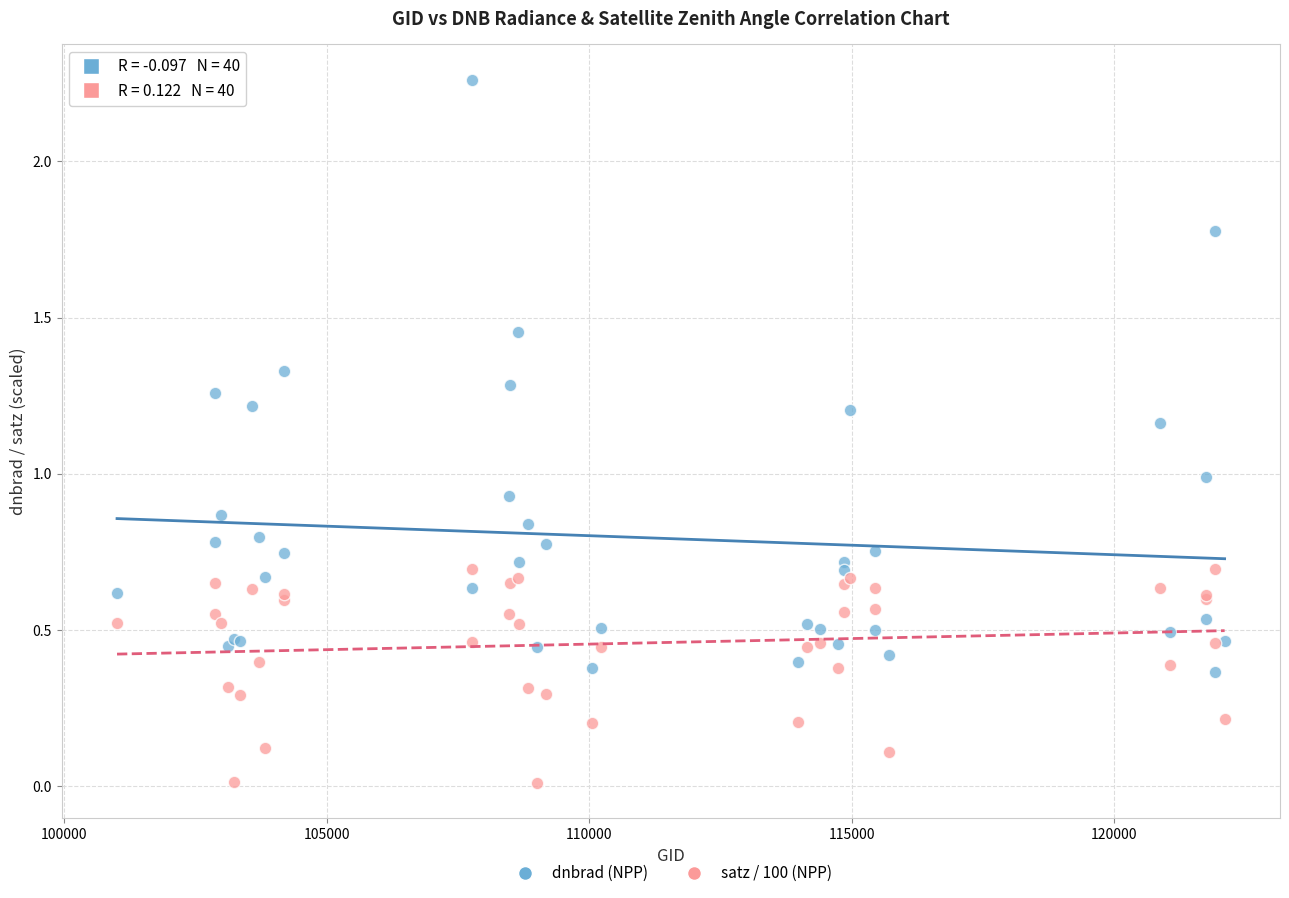

Which series reaches the maximum Y coordinate?

dnbrad (NPP)